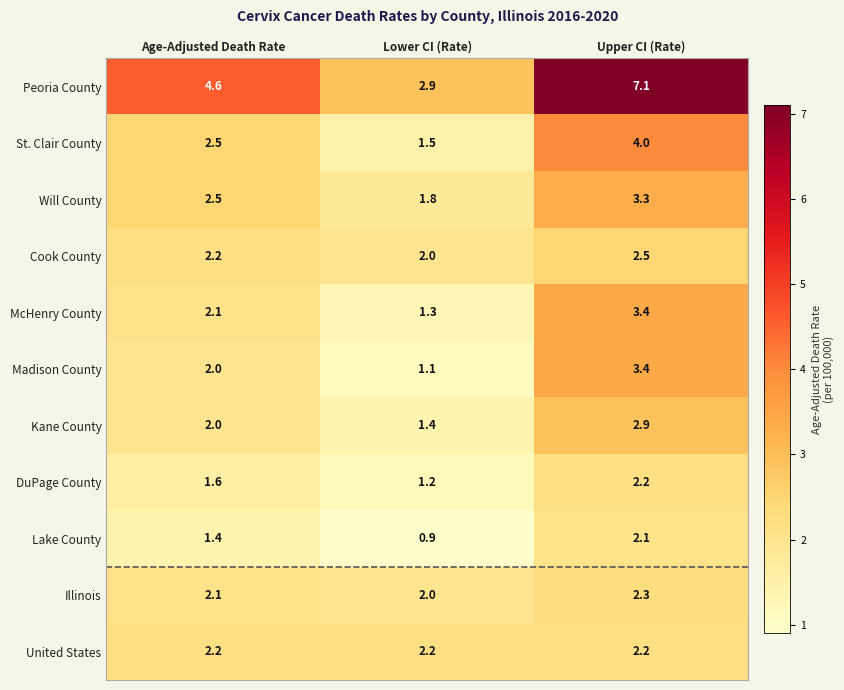

Read the Illinois value at Age-Adjusted Death Rate.

2.1